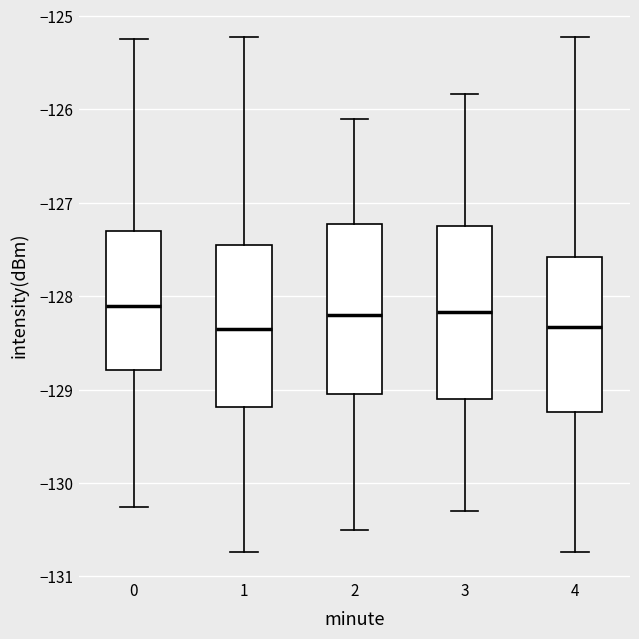

Reading left to right, transcribe this box plot: for each box, give where its median line is, the range the box spans, and where its two whiskers end, as read against the y-axis. The values are not printed on the chart, so give them approximately, as read against the axis.

0: median -128.1, box -128.8 to -127.3, whiskers -130.3 to -125.2
1: median -128.3, box -129.2 to -127.4, whiskers -130.7 to -125.2
2: median -128.2, box -129.0 to -127.2, whiskers -130.5 to -126.1
3: median -128.2, box -129.1 to -127.2, whiskers -130.3 to -125.8
4: median -128.3, box -129.2 to -127.6, whiskers -130.7 to -125.2